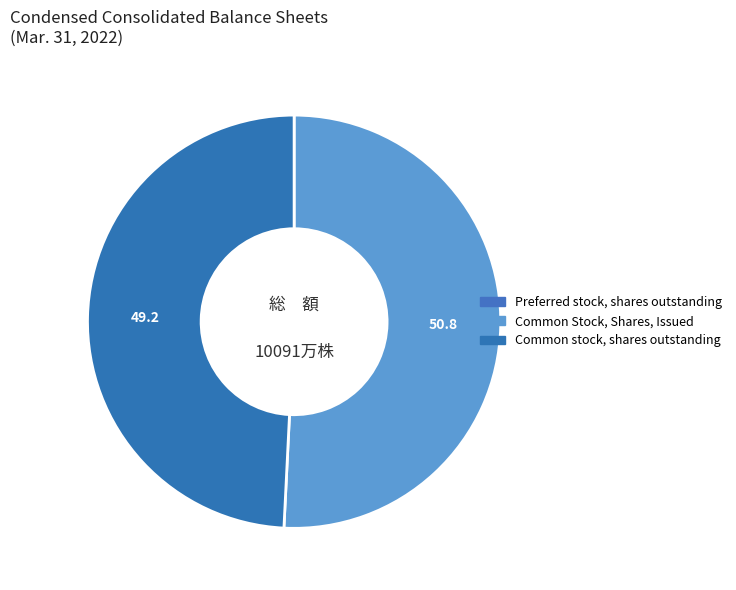

To the nearest percent, what percentage of the pie is Common Stock, Shares, Issued?

51%